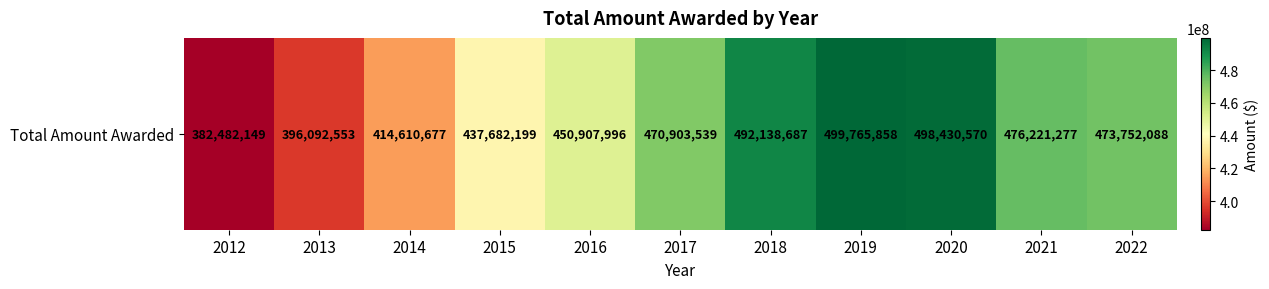

Approximately how many times larger is the value at 2020 compared to 2015?

1.1